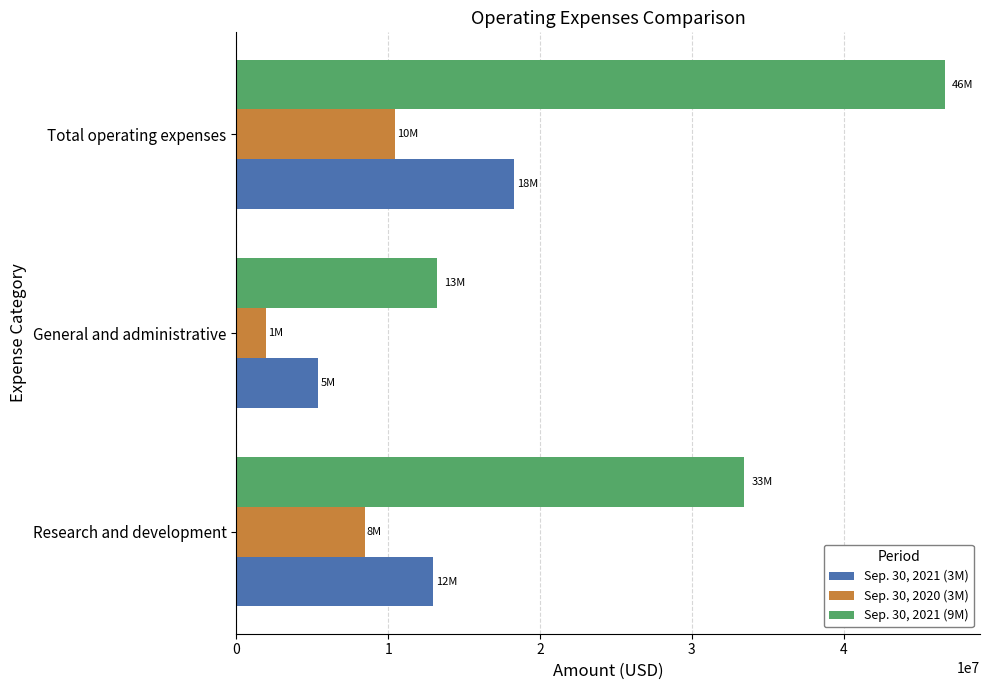

At which label does Sep. 30, 2021 (9M) reach its peak?

Total operating expenses